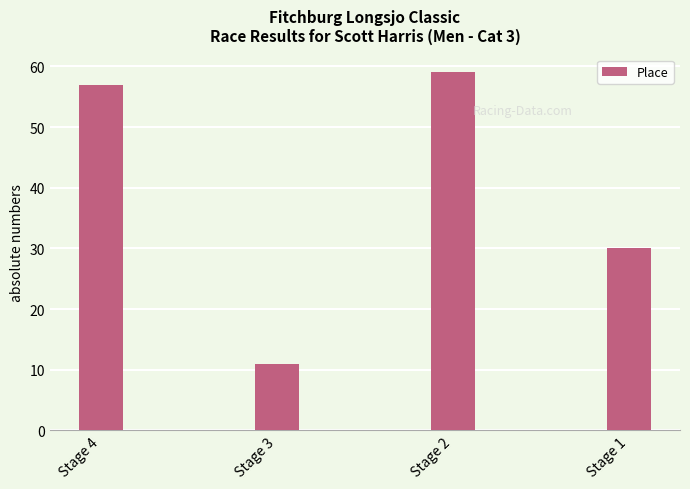

The value at Stage 2 is 59. True or false?

True